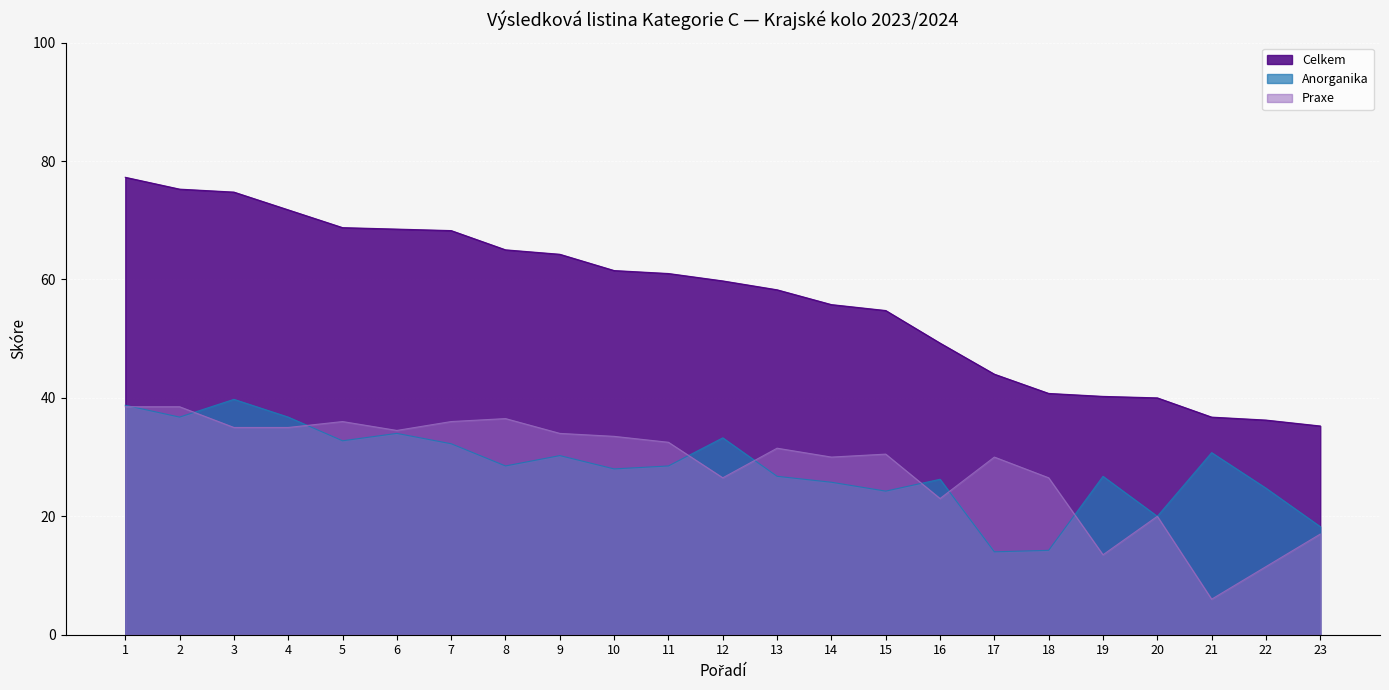

What is the value of the Celkem point at the 19th from the left?

40.2